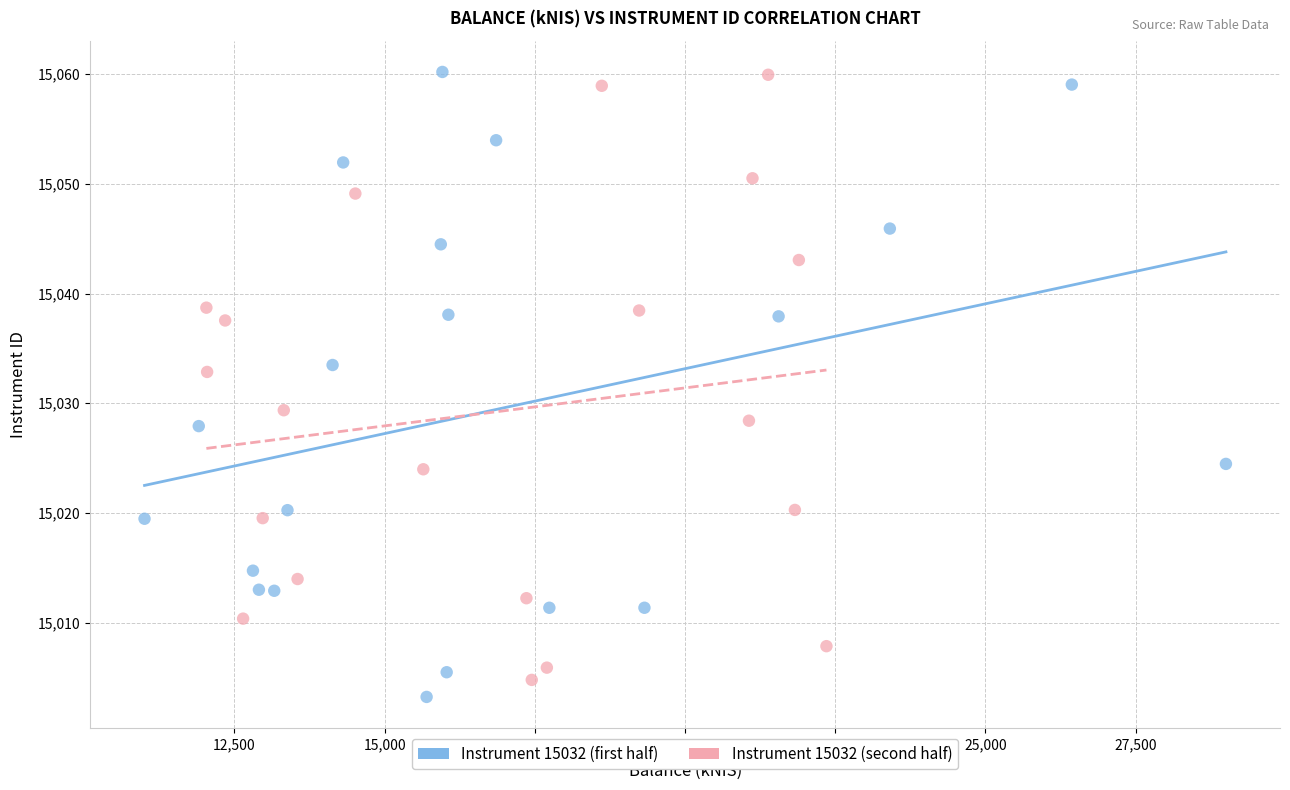

What are all the series names shown in the legend?

Instrument 15032 (first half), Instrument 15032 (second half)